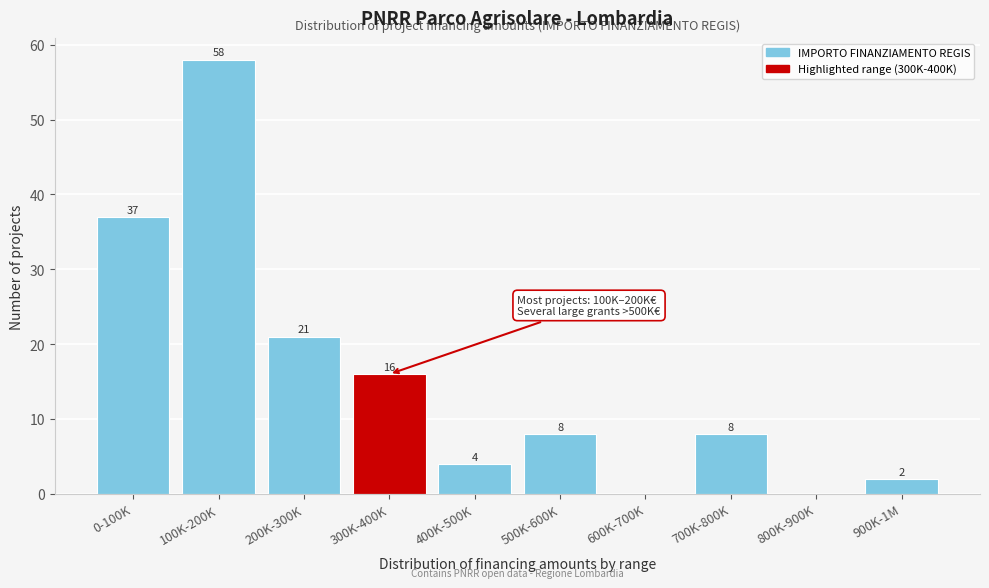

Reading left to right, what are all the values shown in this chart?

0-100K=37	100K-200K=58	200K-300K=21	300K-400K=16	400K-500K=4	500K-600K=8	600K-700K=0	700K-800K=8	800K-900K=0	900K-1M=2